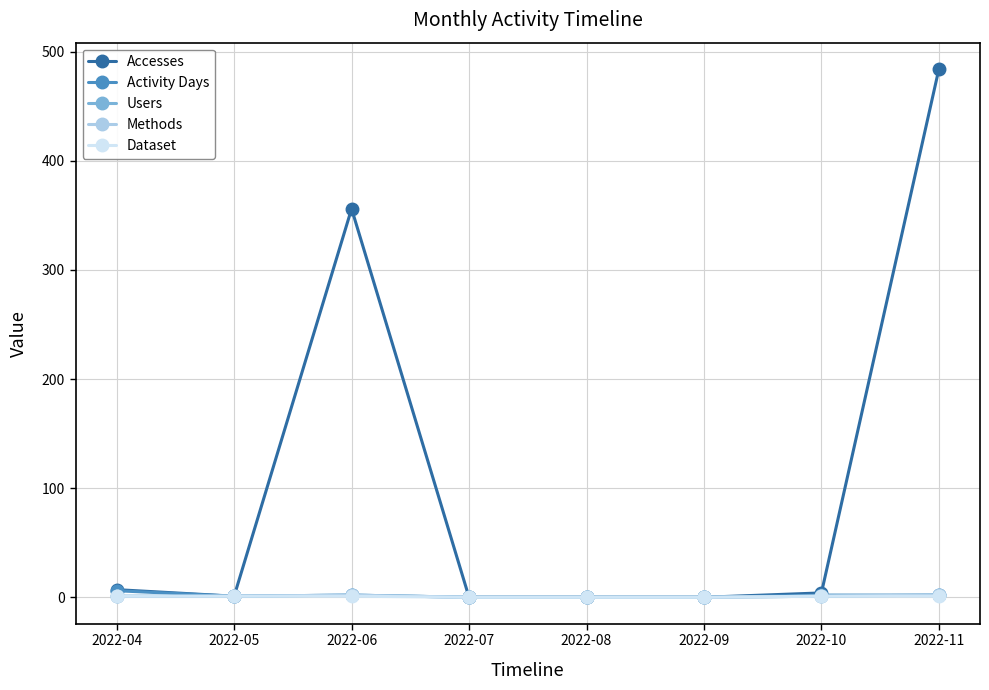

True or false: Methods has more than 2 interior local peaks.

False